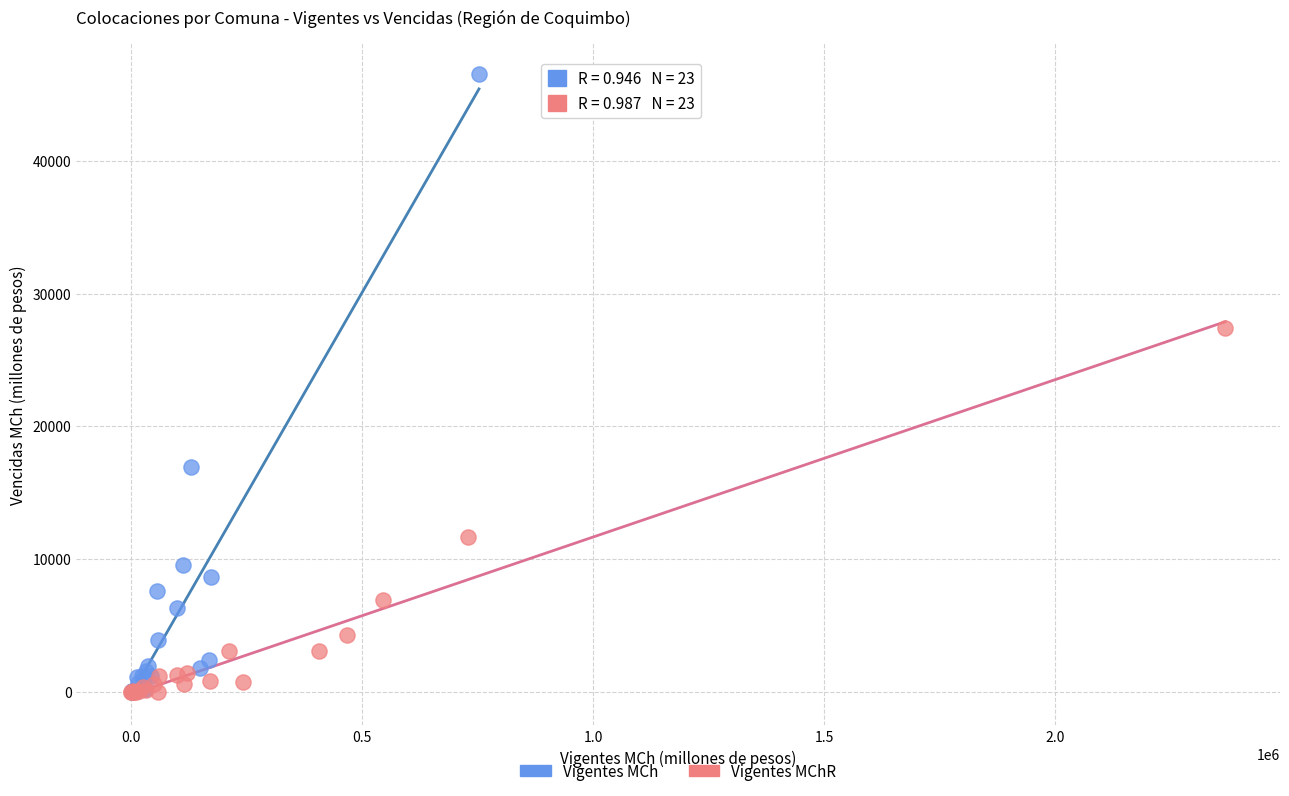

Which series has the largest Y range (max minus min)?

Vigentes MCh